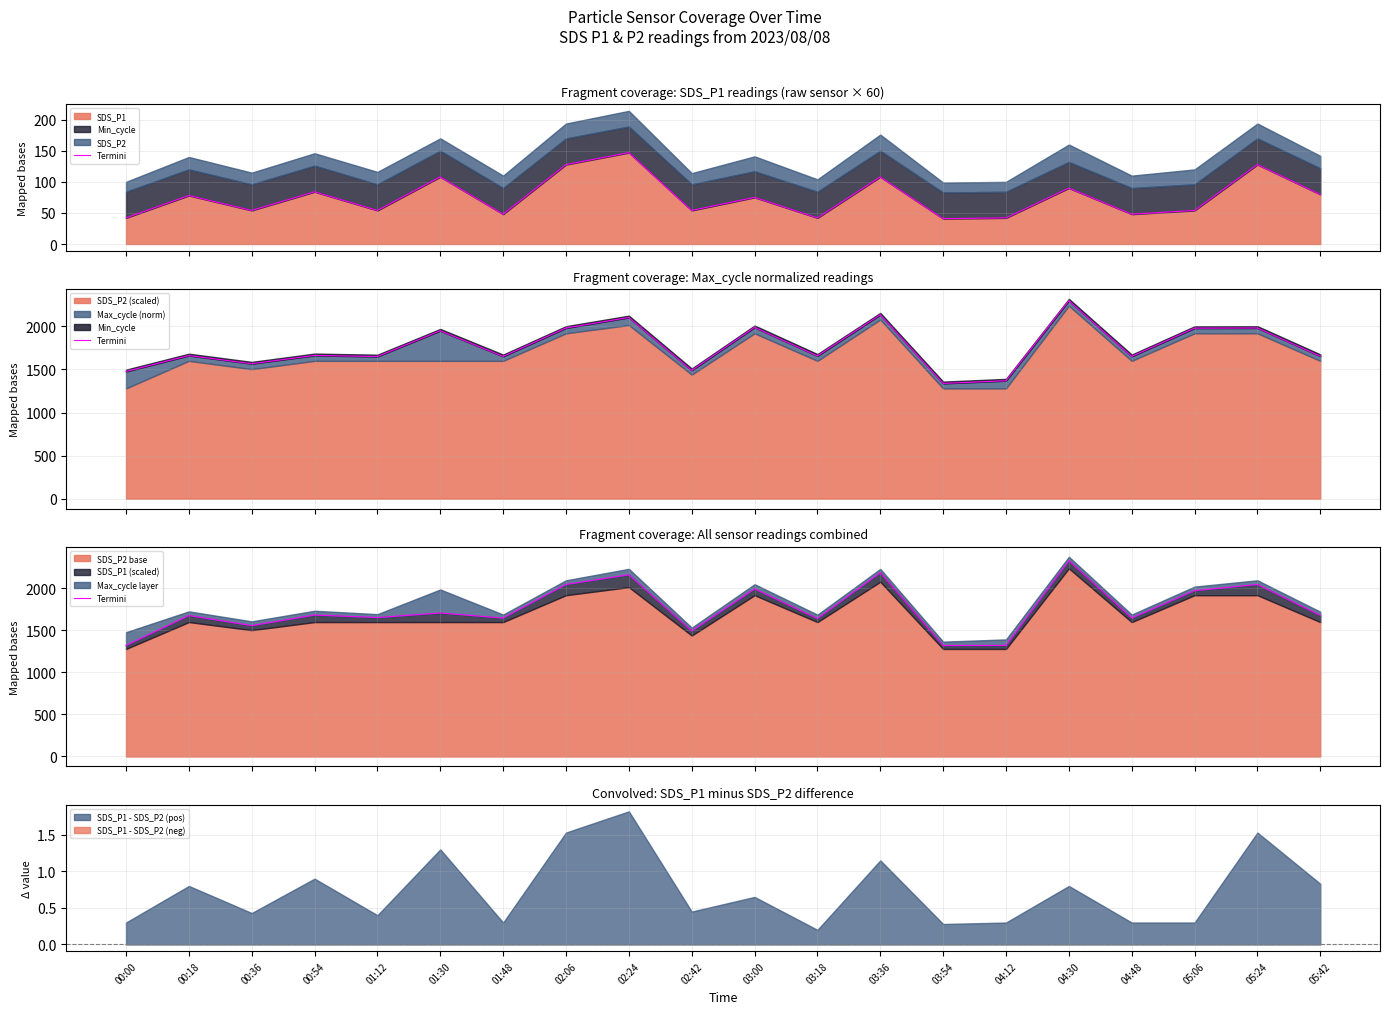

Between 02:42 and 01:12, which is larger?

01:12